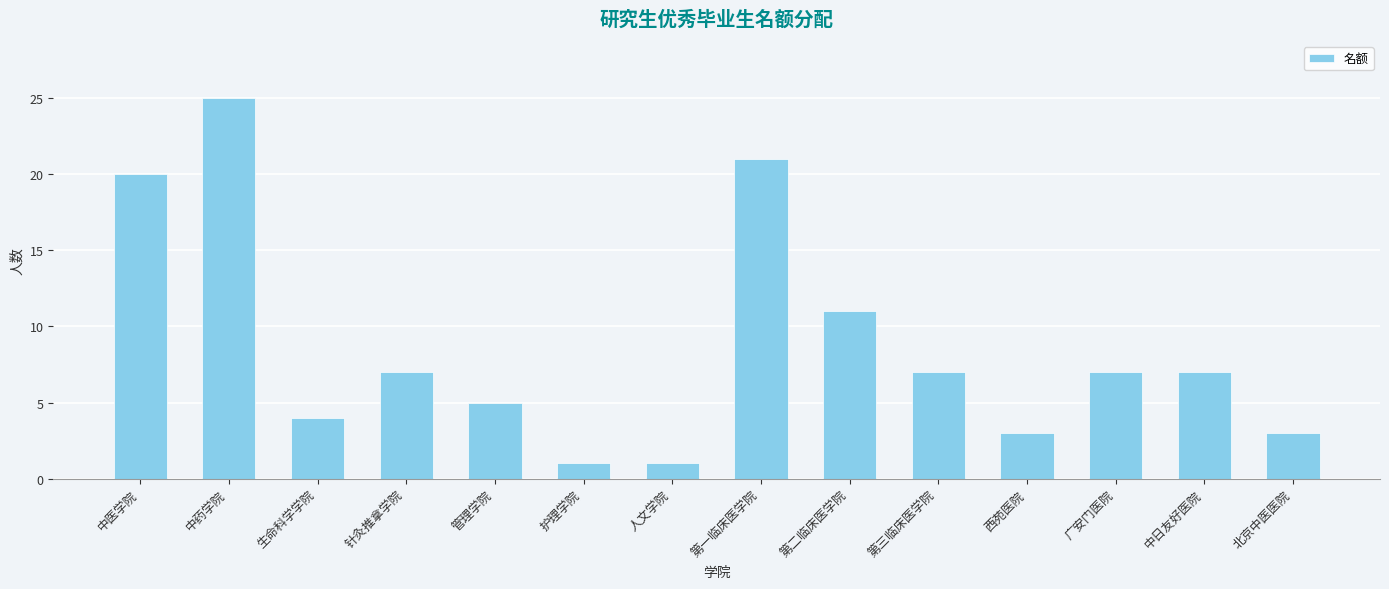

What is the ratio of the value at 中药学院 to the value at 第三临床医学院?

3.6